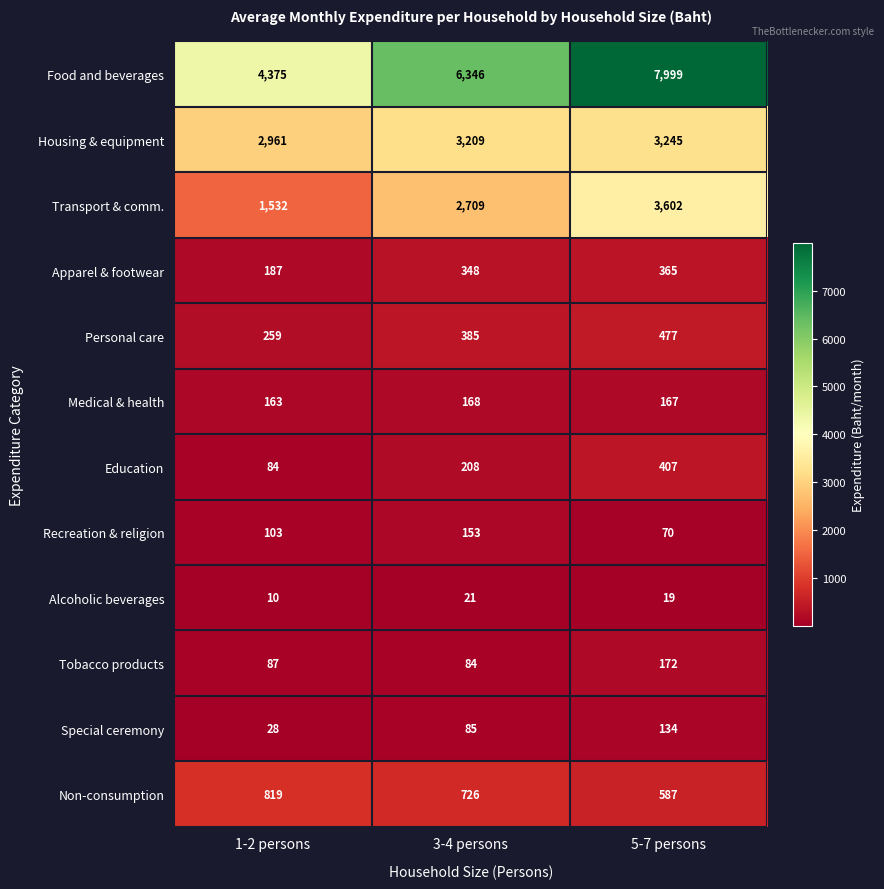

Between 3-4 persons and 5-7 persons, which series saw the biggest shift?

Food and beverages